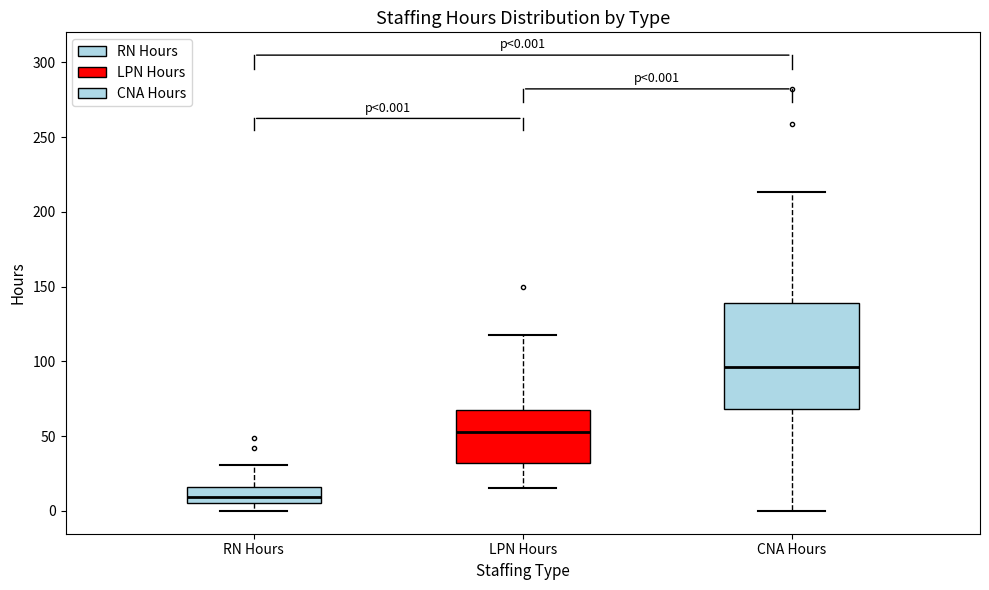

Which box's median line is the lowest?

RN Hours